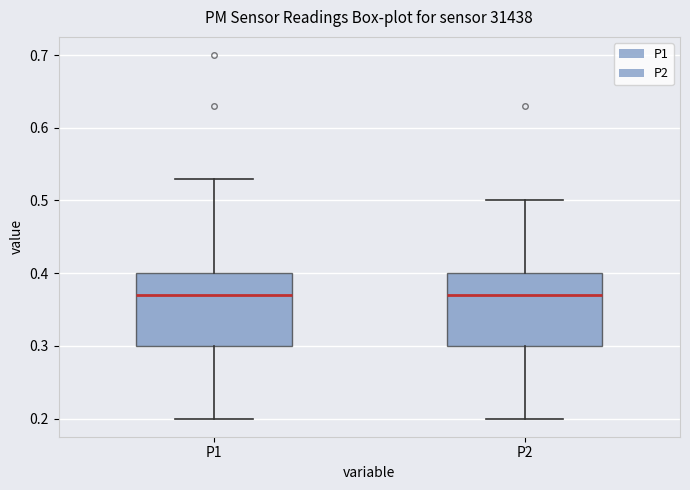

Reading left to right, read every box against the y-axis: the position of its median line, the range the box covers, and the ends of its whiskers. The values are not printed on the chart, so give them approximately, as read against the axis.

P1: median 0.37, box 0.30 to 0.40, whiskers 0.20 to 0.53
P2: median 0.37, box 0.30 to 0.40, whiskers 0.20 to 0.50